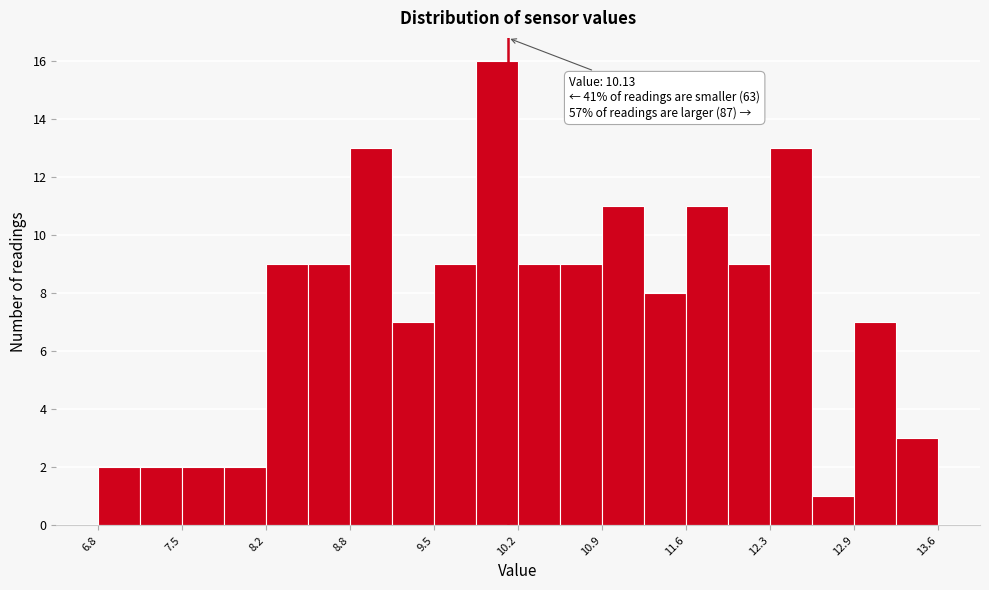

Around what value on the x-axis is the tallest bar? Give the approximate position of its centre, as read against the axis.

10.0